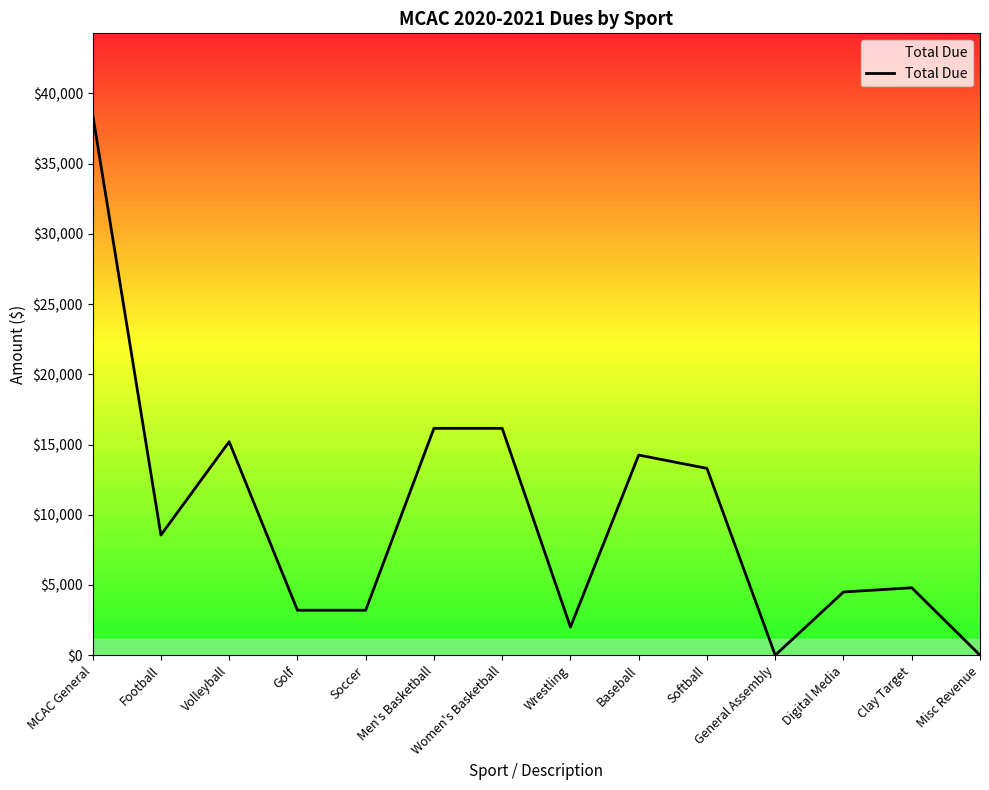

What is the maximum value shown in the chart?

38500